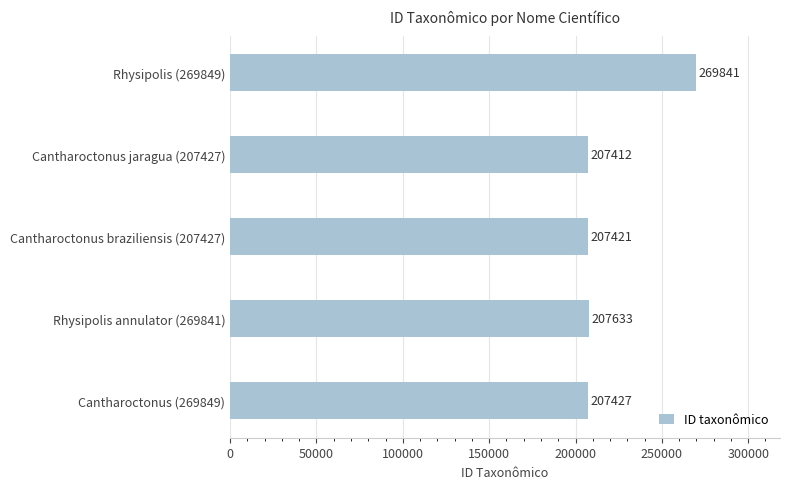

What is the change in value from Rhysipolis annulator (269841) to Cantharoctonus (269849)?

-206